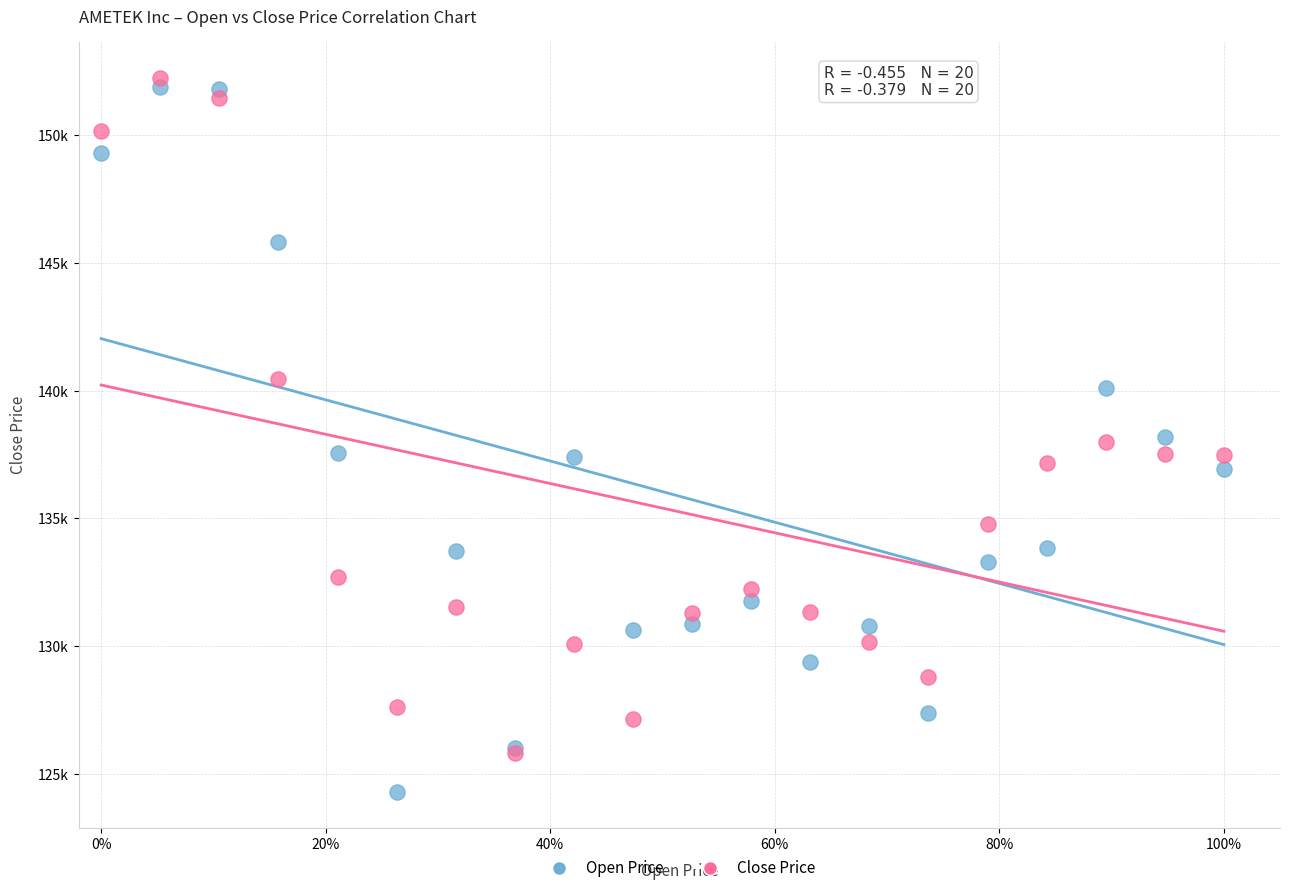

Which series has the widest spread of Y values?

Open Price